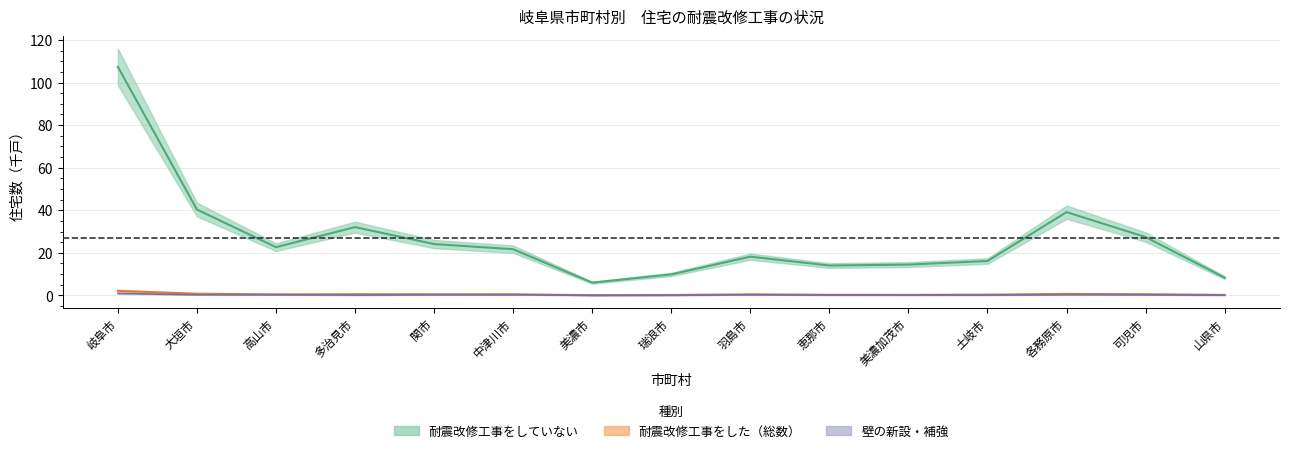

Is the value of 耐震改修工事をした_総数 at 美濃加茂市 greater than the value of 壁の新設・補強 at 羽島市?

No